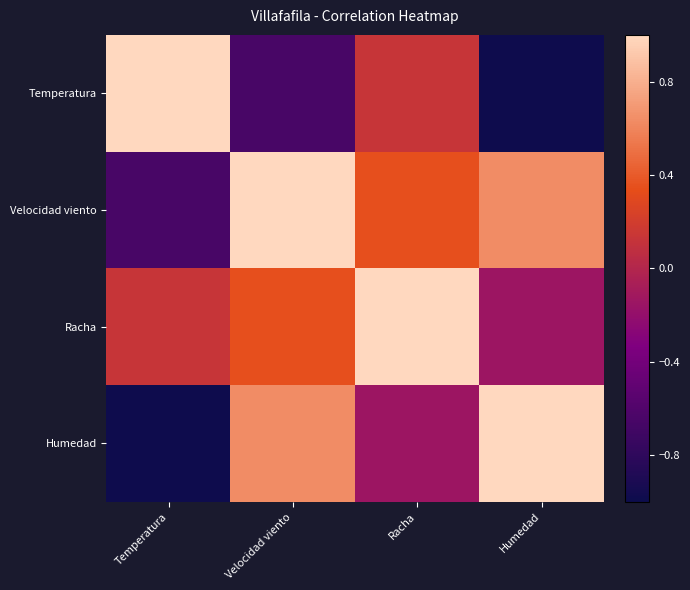

Reading left to right, list all the values displayed in this chart.

Temperatura: Temperatura=1.0	Velocidad viento=-0.7	Racha=0.1	Humedad=-1.0
Velocidad viento: Temperatura=-0.7	Velocidad viento=1.0	Racha=0.3	Humedad=0.6
Racha: Temperatura=0.1	Velocidad viento=0.3	Racha=1.0	Humedad=-0.1
Humedad: Temperatura=-1.0	Velocidad viento=0.6	Racha=-0.1	Humedad=1.0